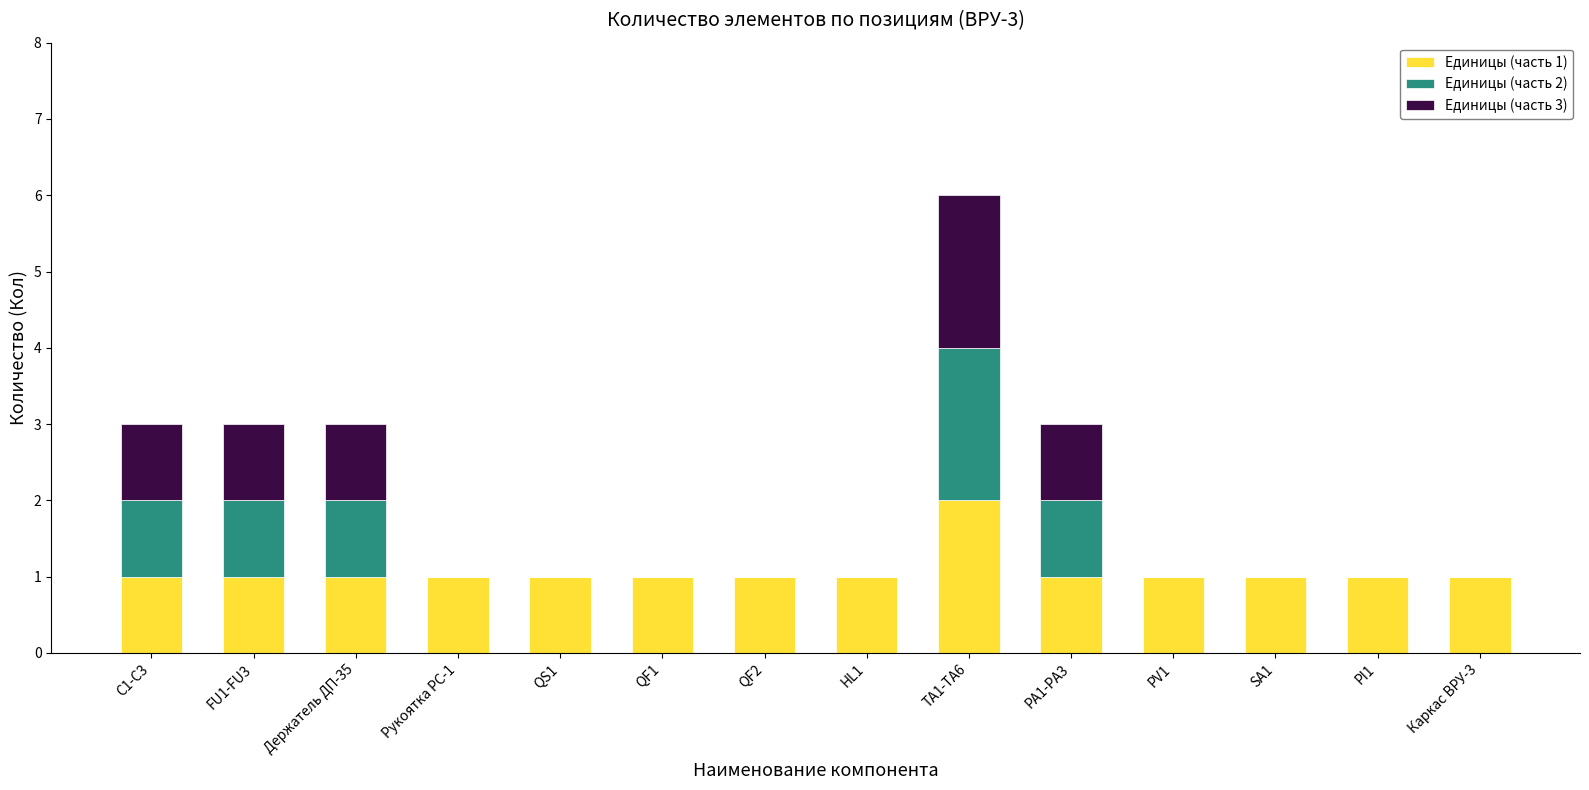

Which category has the highest value in the Единицы (часть 1) series?

TA1-TA6